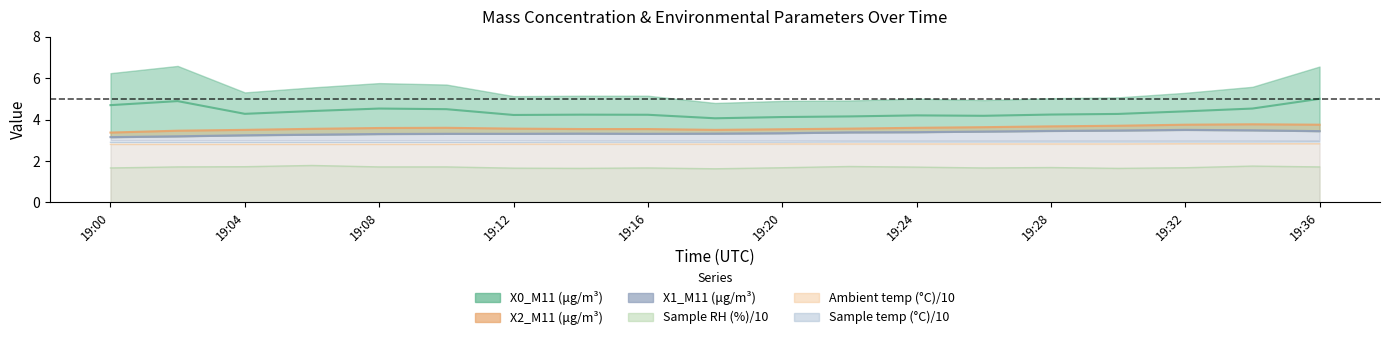

Which label corresponds to the largest value in the chart?

19:36